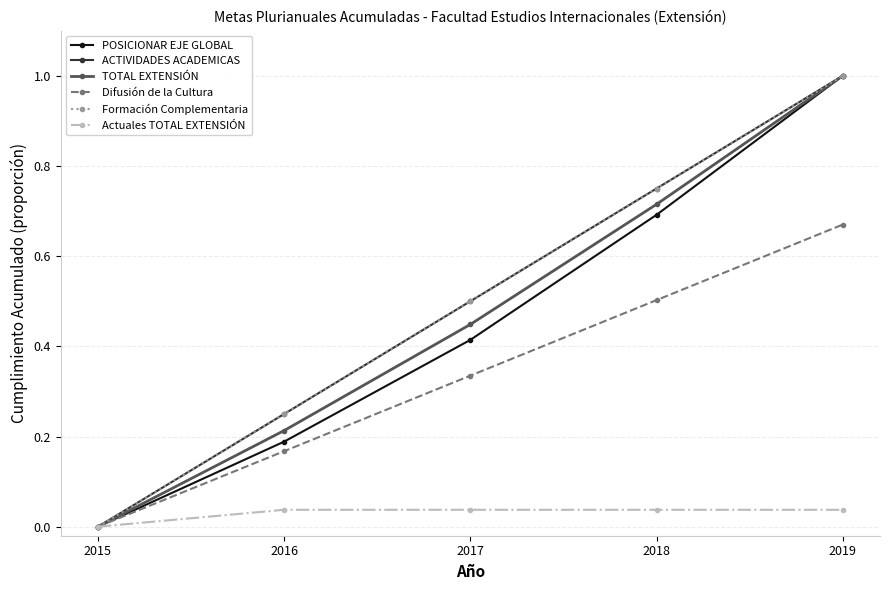

Is this an area chart (filled region under the line)?

No